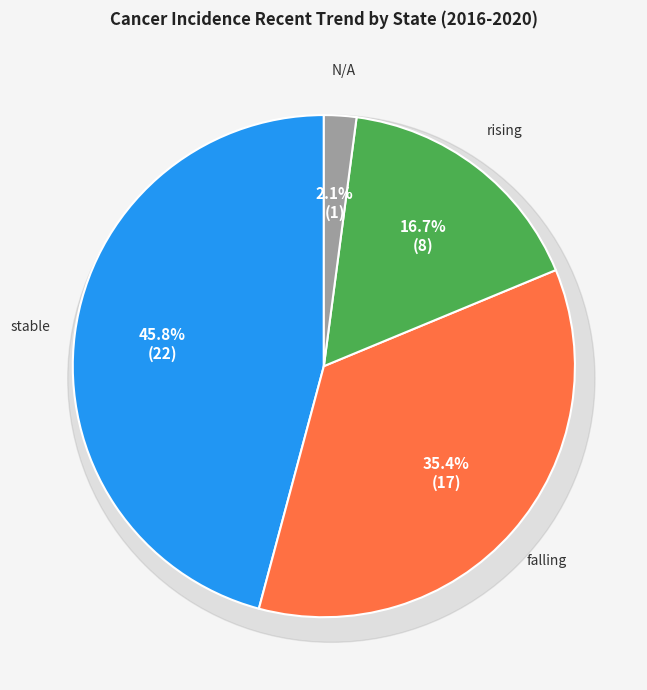

The rising slice represents 8% of the pie. True or false?

False